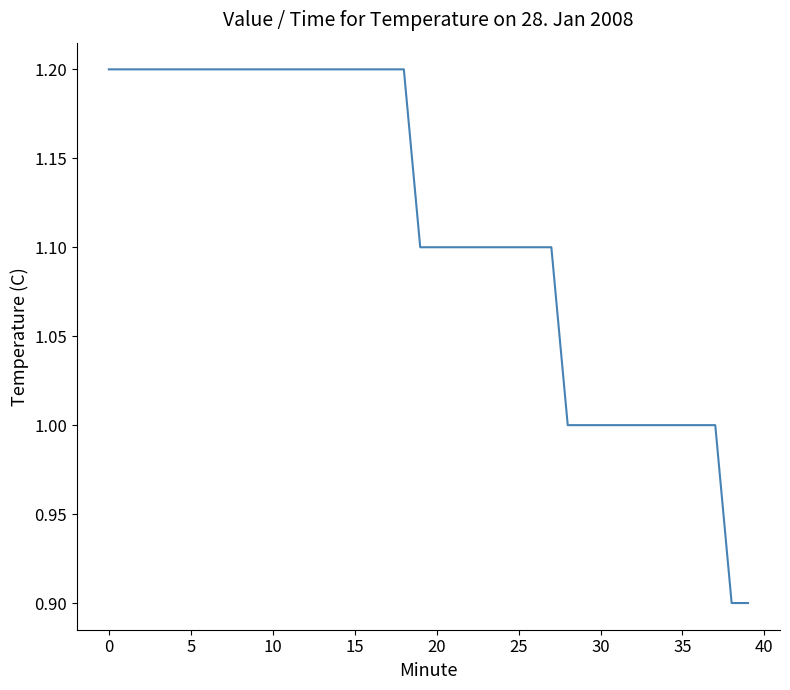

What is the sum of all values?

44.5